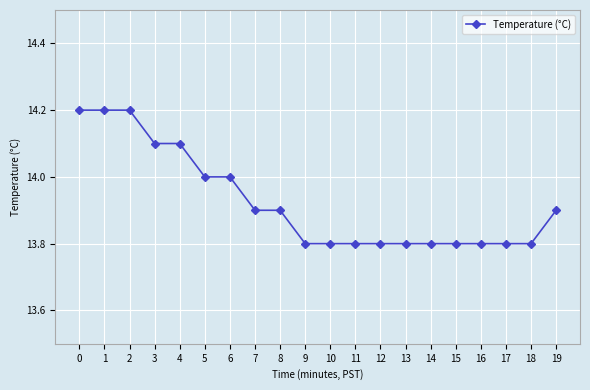

What is the ratio of the value at 17 to the value at 9?

1.0